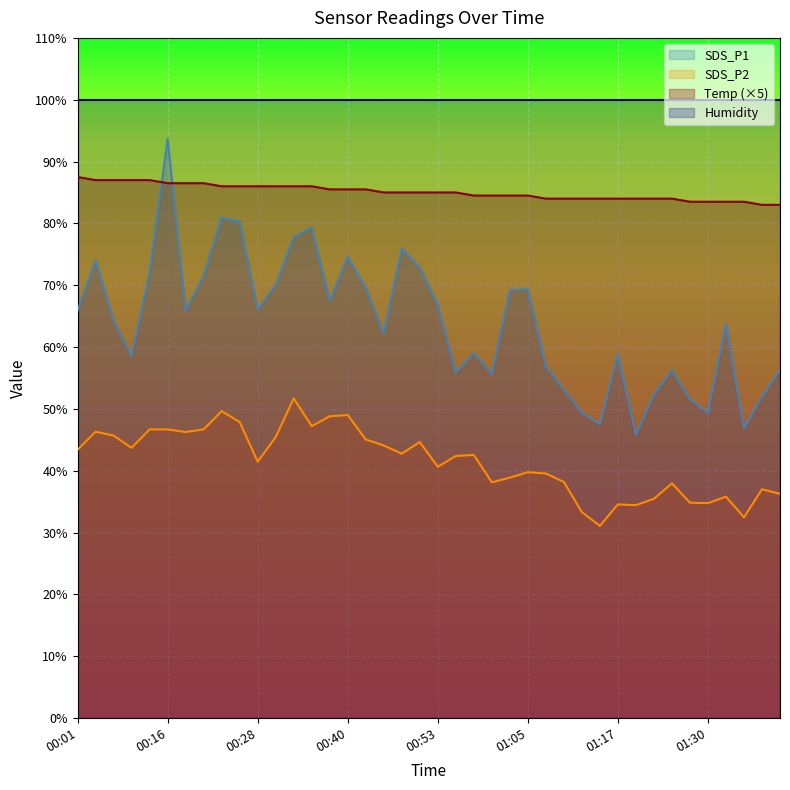

What position from the right is 01:13?

12